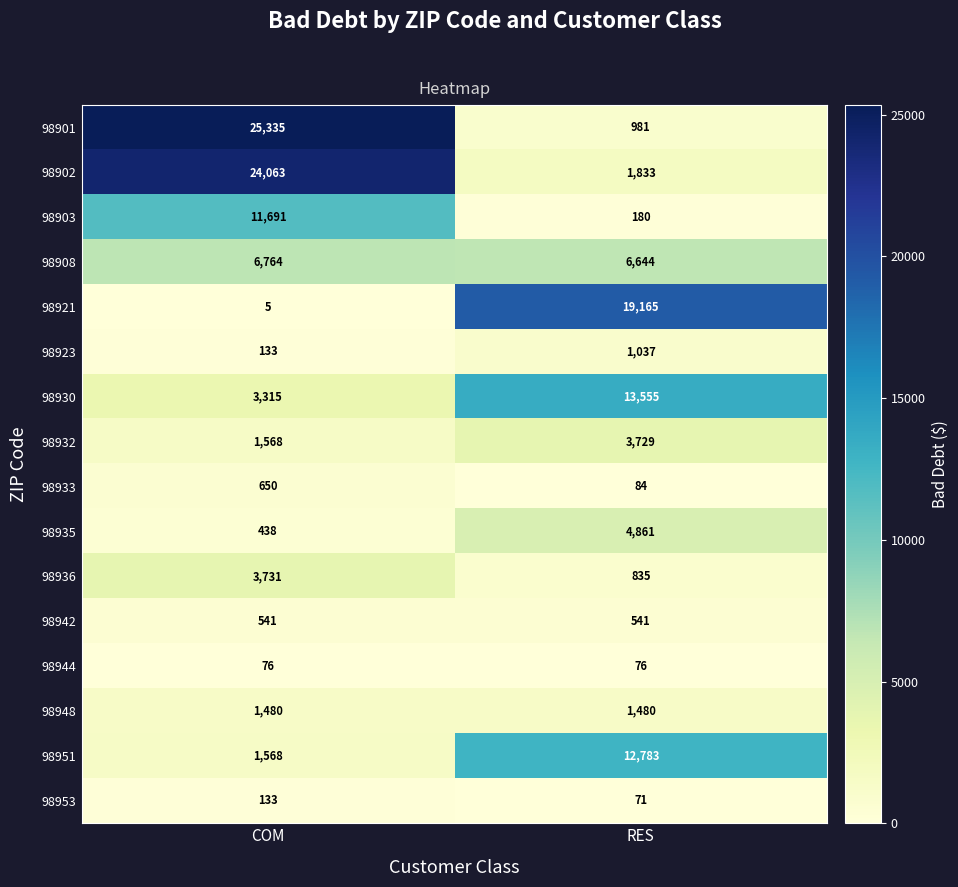

What is the sum of the 98923 values at COM and RES?

1170